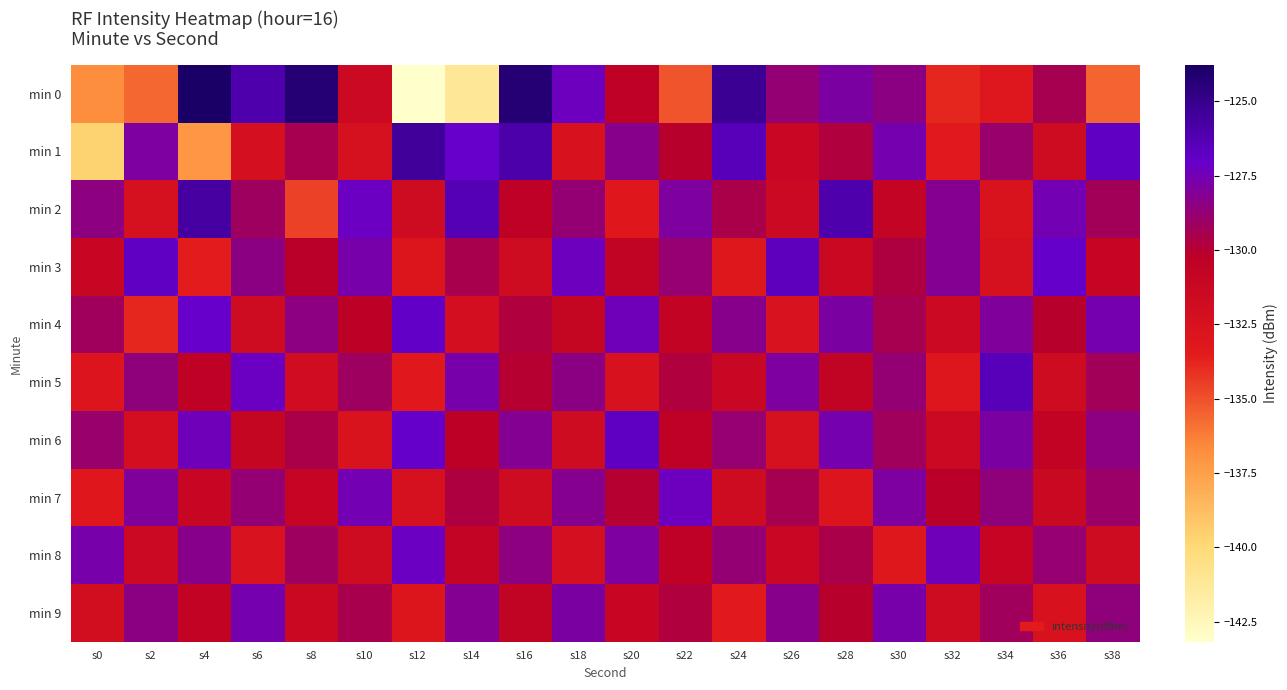

What is the greatest value displayed?

-123.8